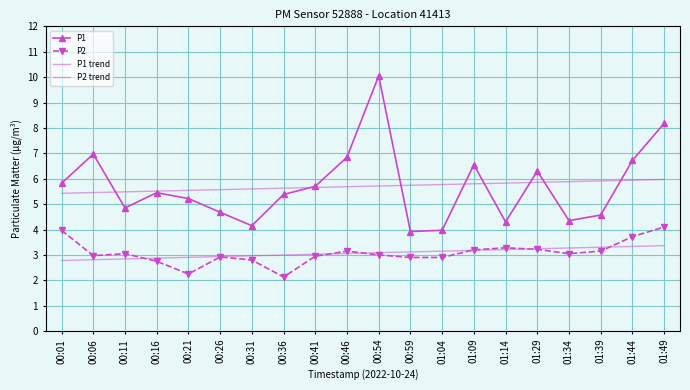

What is the label of the 17th point from the right?

00:16